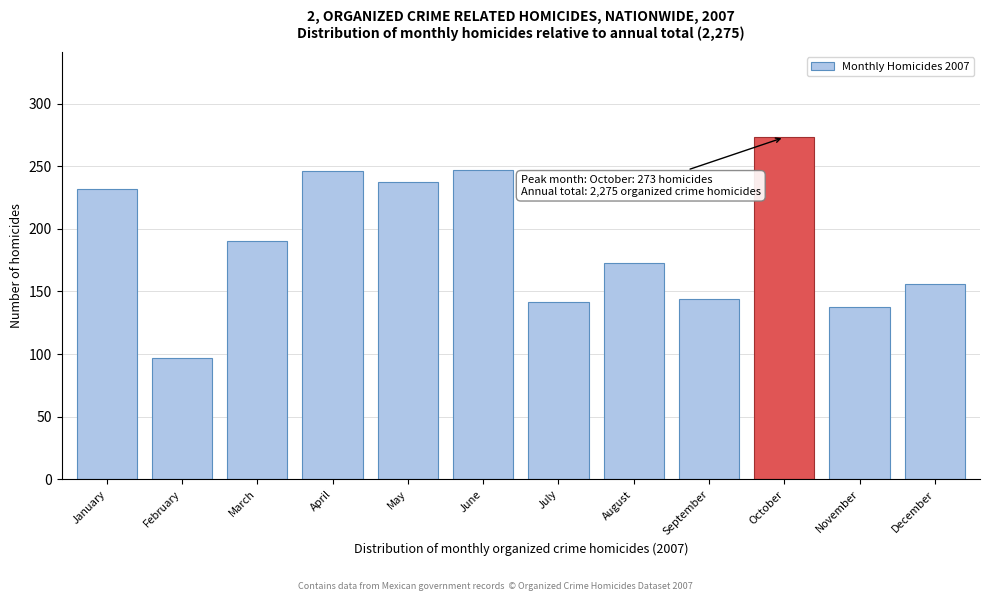

What is the value of the 10th bar from the left?

273